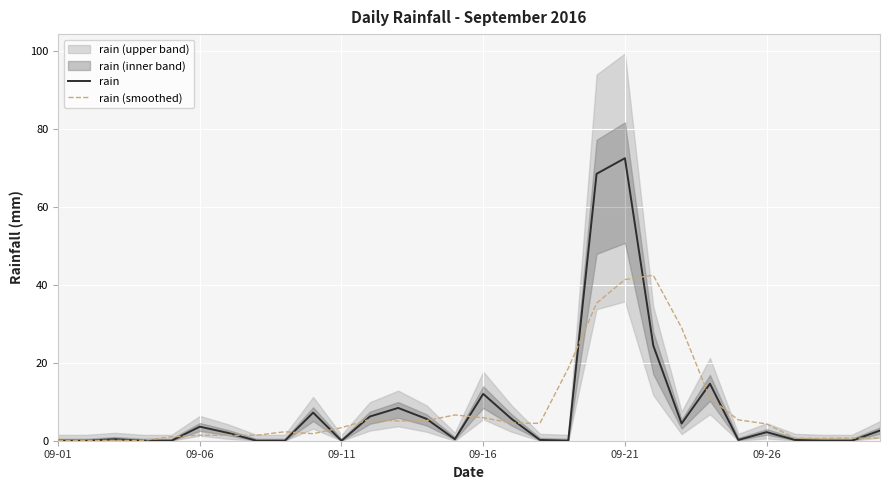

True or false: rain has more than 2 interior local peaks.

True